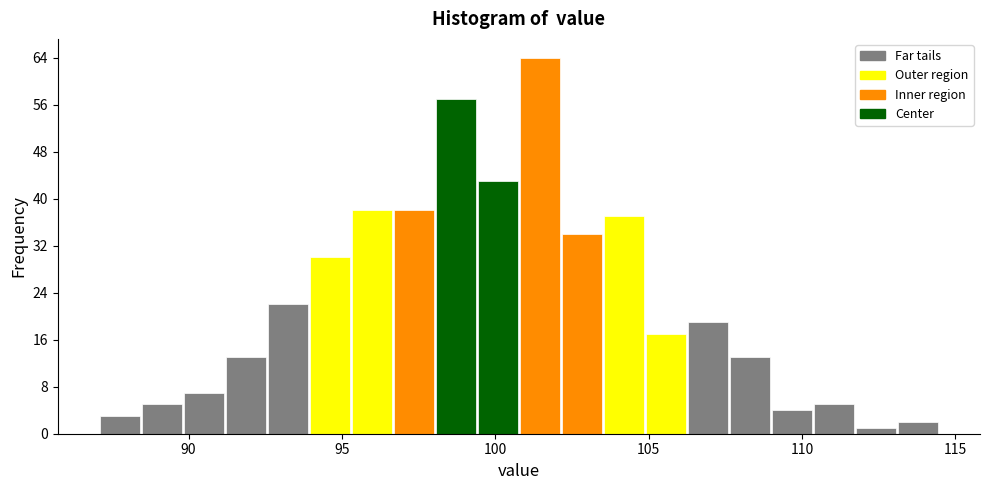

Around what value on the x-axis is the tallest bar? Give the approximate position of its centre, as read against the axis.

101.5